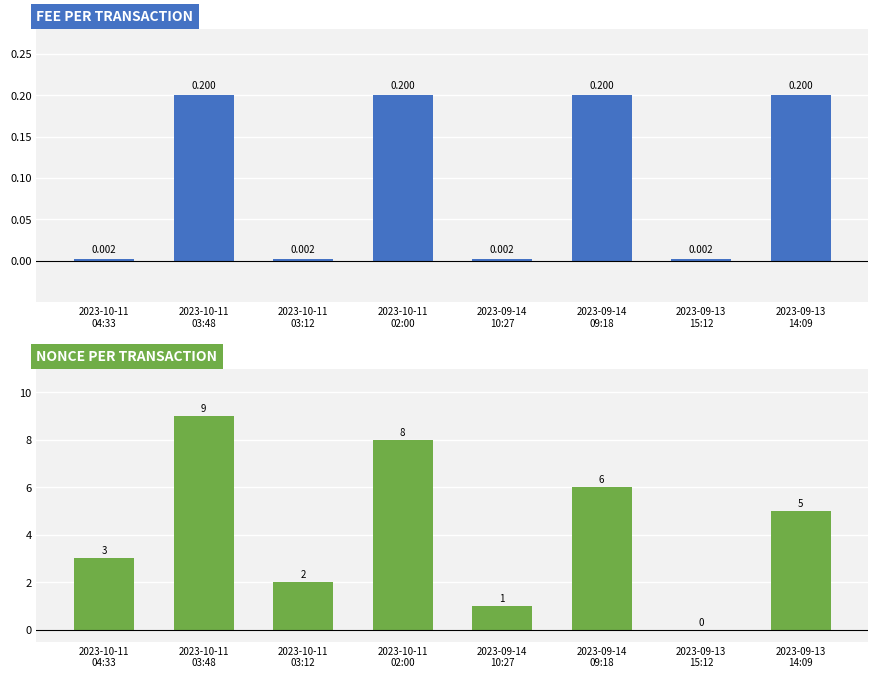

Reading left to right, what are all the values shown in this chart?

Fee: 2023-10-11
04:33=0.0	2023-10-11
03:48=0.2	2023-10-11
03:12=0.0	2023-10-11
02:00=0.2	2023-09-14
10:27=0.0	2023-09-14
09:18=0.2	2023-09-13
15:12=0.0	2023-09-13
14:09=0.2
Nonce: 2023-10-11
04:33=3.0	2023-10-11
03:48=9.0	2023-10-11
03:12=2.0	2023-10-11
02:00=8.0	2023-09-14
10:27=1.0	2023-09-14
09:18=6.0	2023-09-13
15:12=0.0	2023-09-13
14:09=5.0